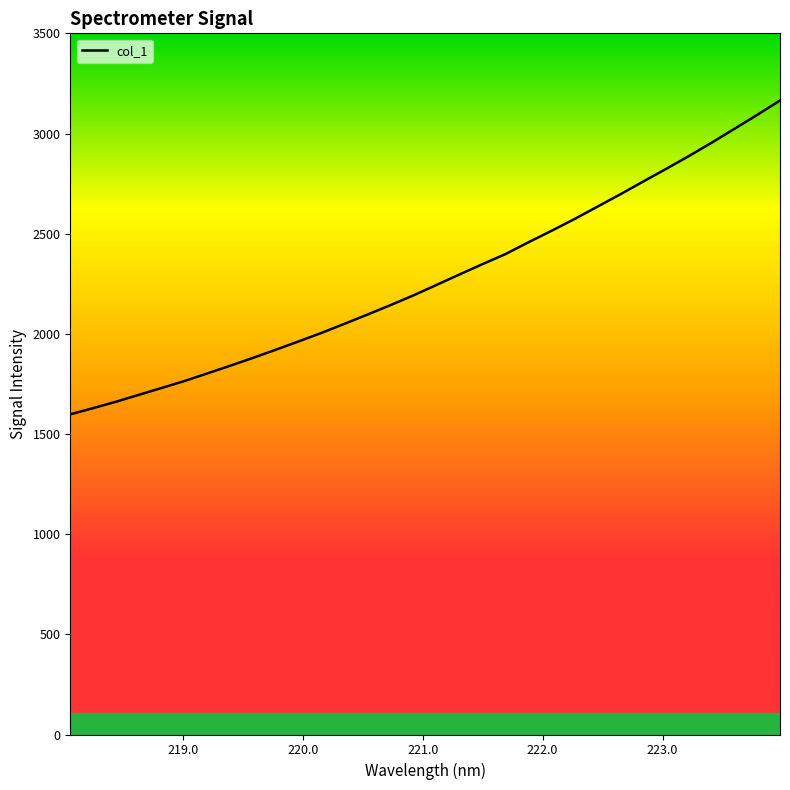

What is the label of the 28th point from the right?

218.8244